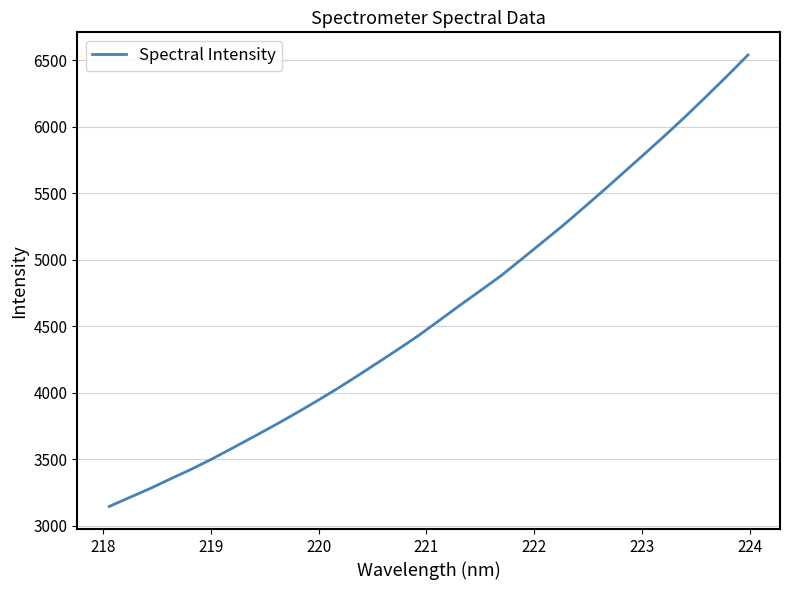

What is the maximum value shown in the chart?

6538.5